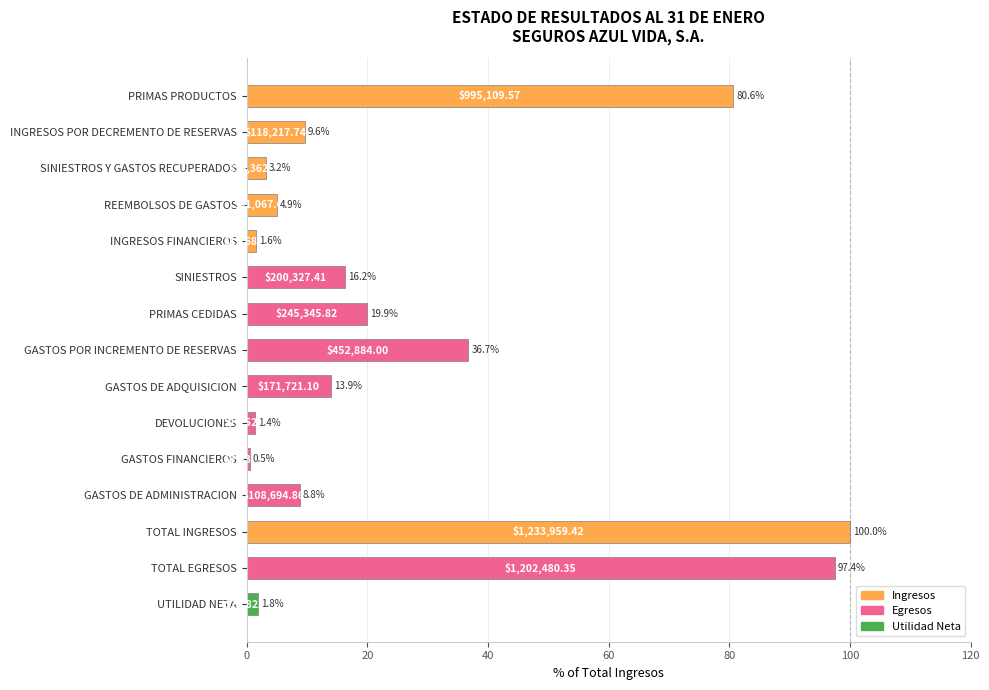

What is the label of the 7th bar from the bottom?

GASTOS DE ADQUISICION